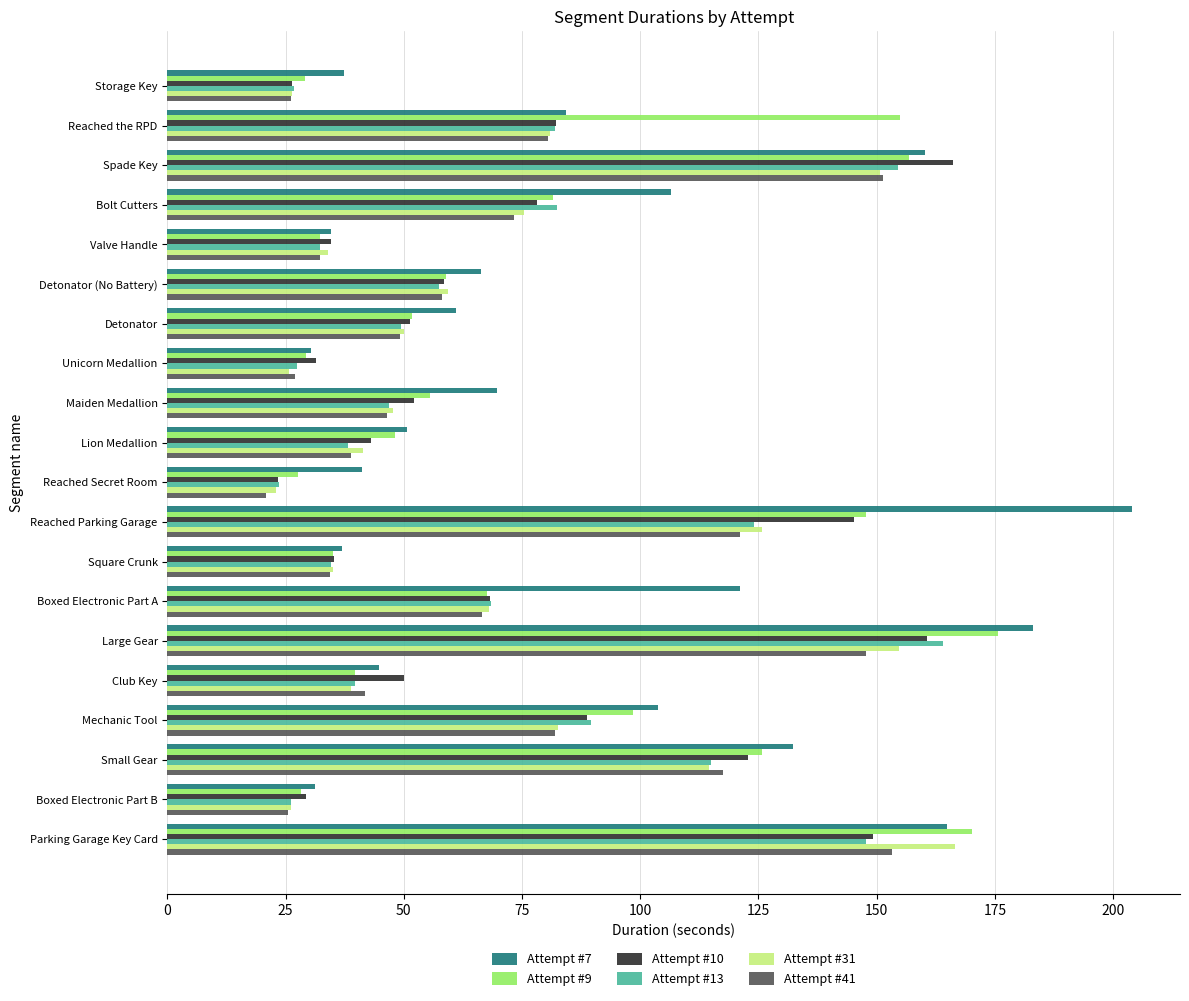

Where is Attempt #9 nearest to the value 101?

Mechanic Tool